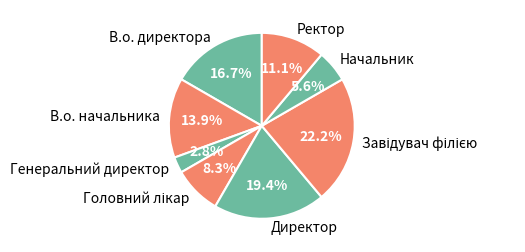

Count the number of slices in the pie.

8